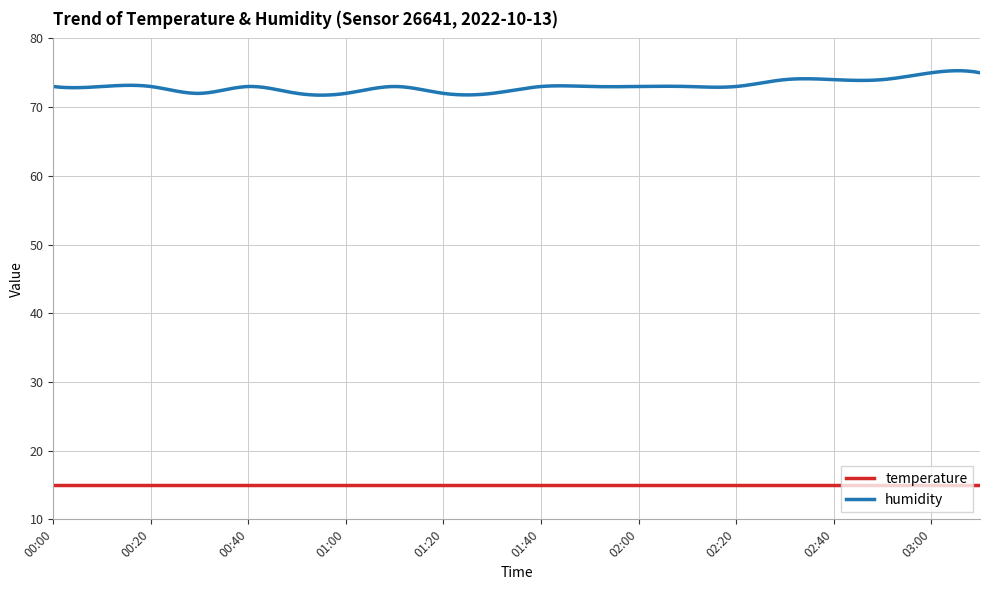

True or false: temperature and humidity intersect in this chart.

False